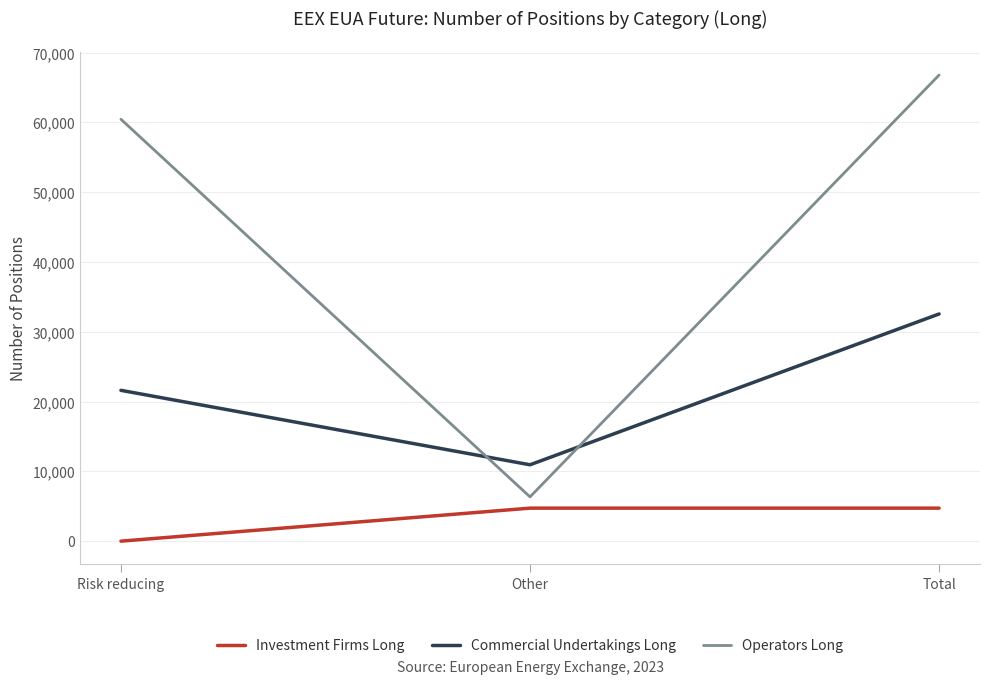

List the series in order of their peak value, lowest first.

Investment Firms Long, Commercial Undertakings Long, Operators Long